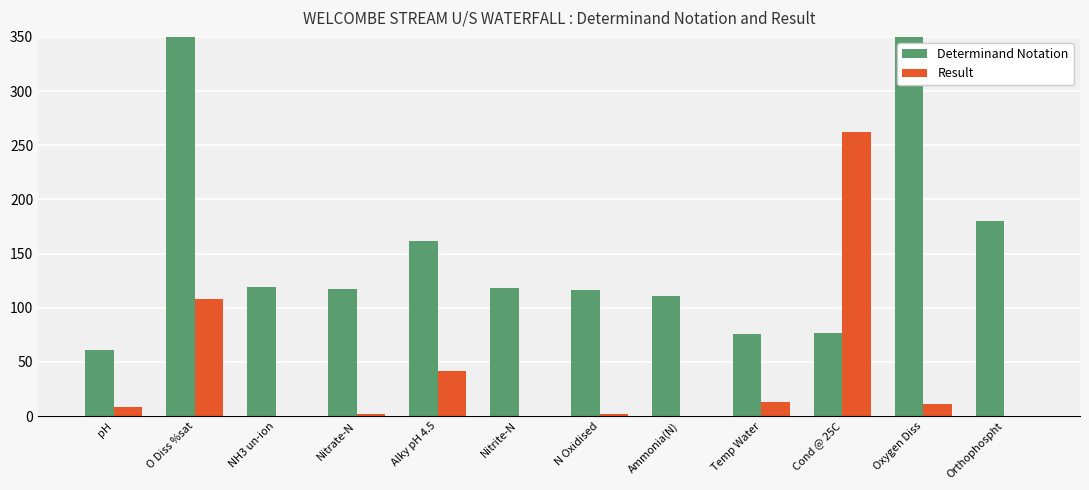

Which series has the largest range (max minus min)?

Determinand Notation